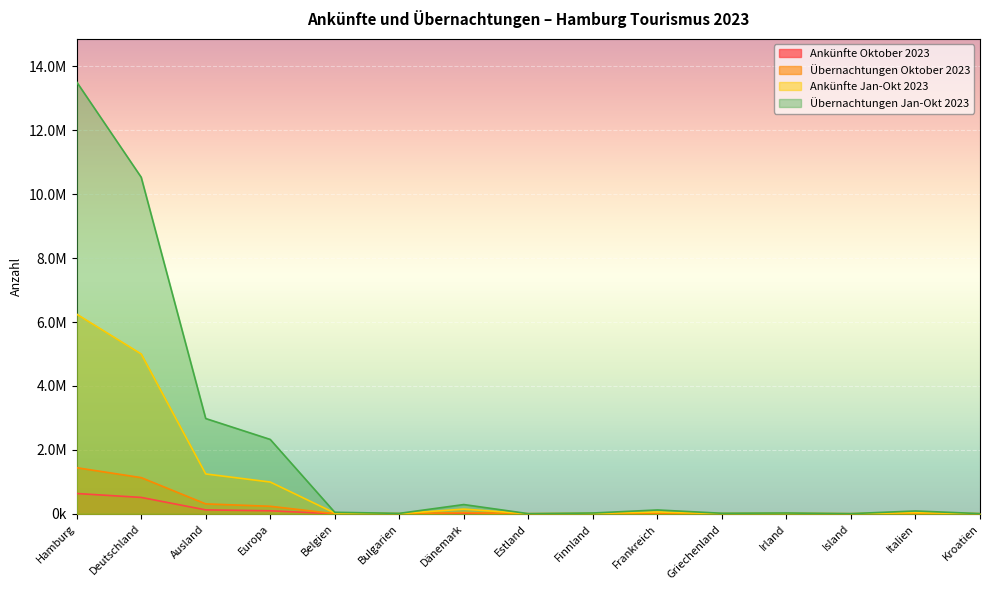

True or false: Übernachtungen Oktober 2023 and Ankünfte Jan-Okt 2023 intersect in this chart.

False